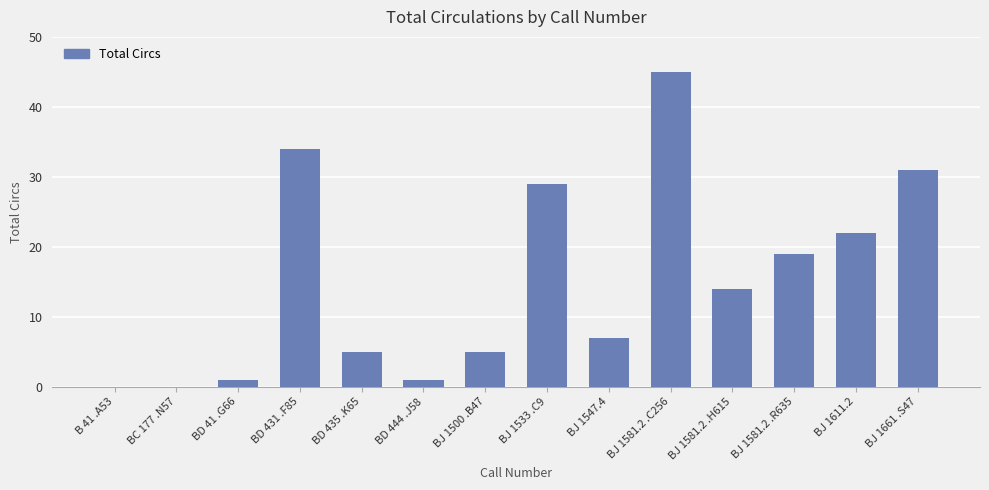

The chart shows a value of 5 at BJ 1581.2 .H615. True or false?

False